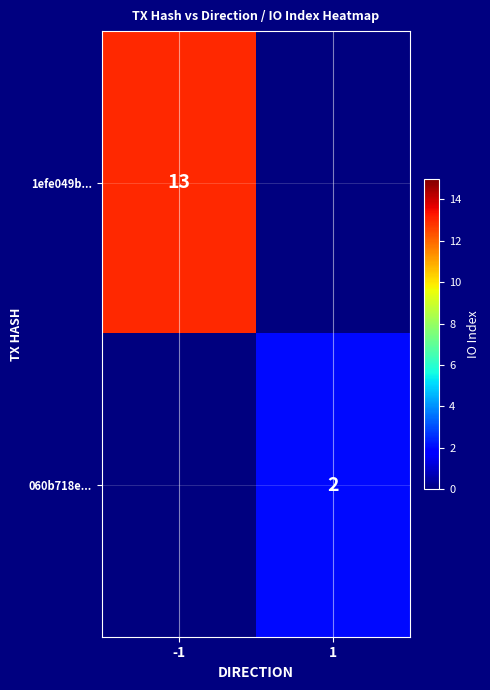

Between -1 and 1, which is larger?

-1